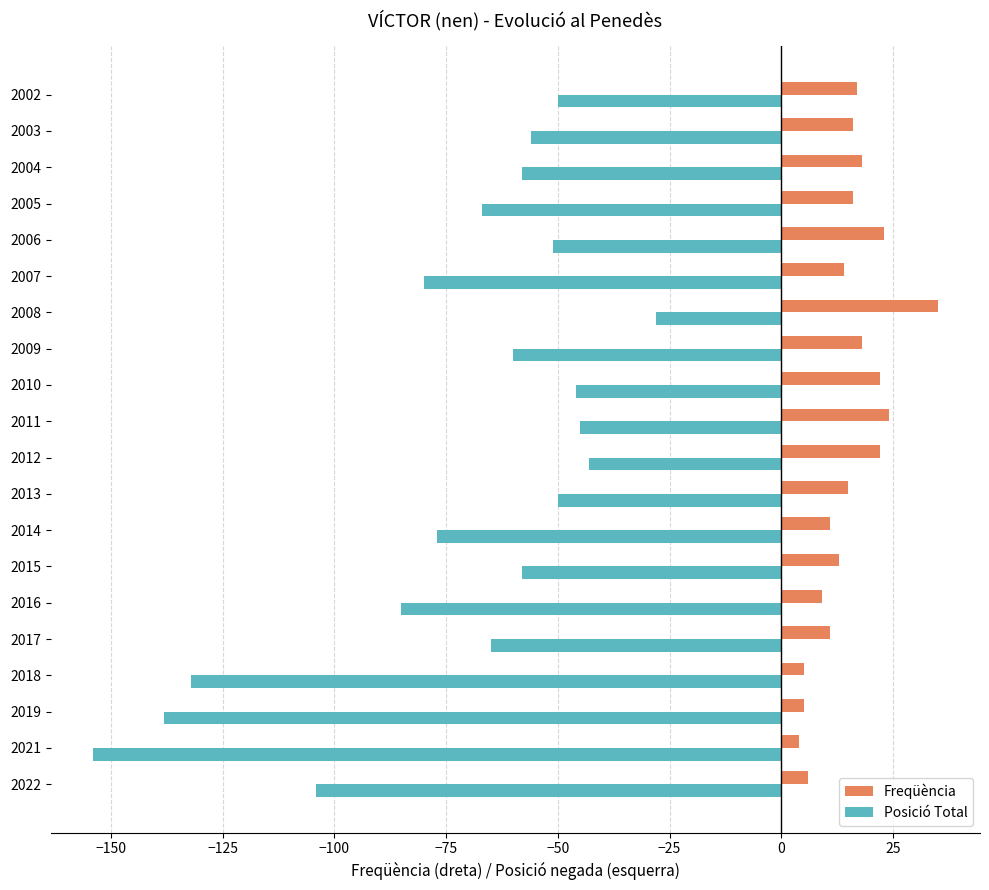

True or false: Freqüència has a value of 31 at 2004.

False